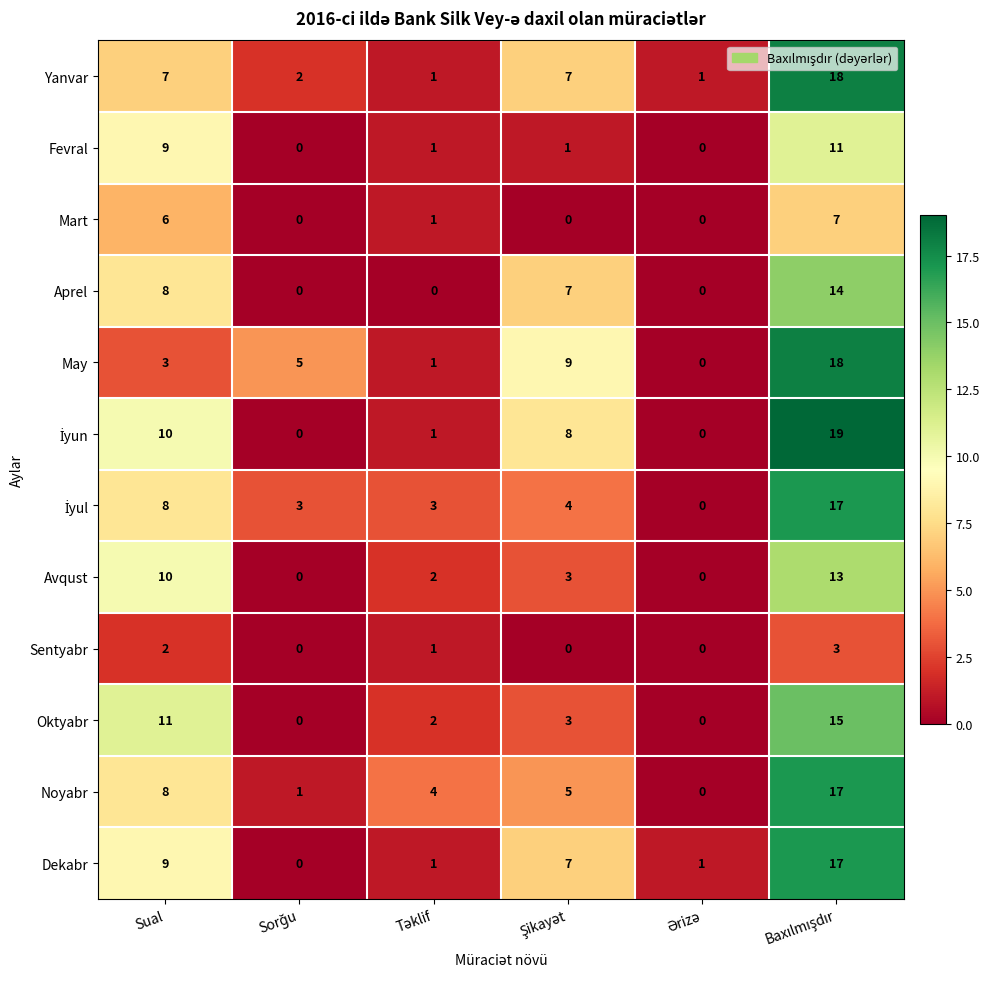

Count the Mart values in the range 0 to 6.

5